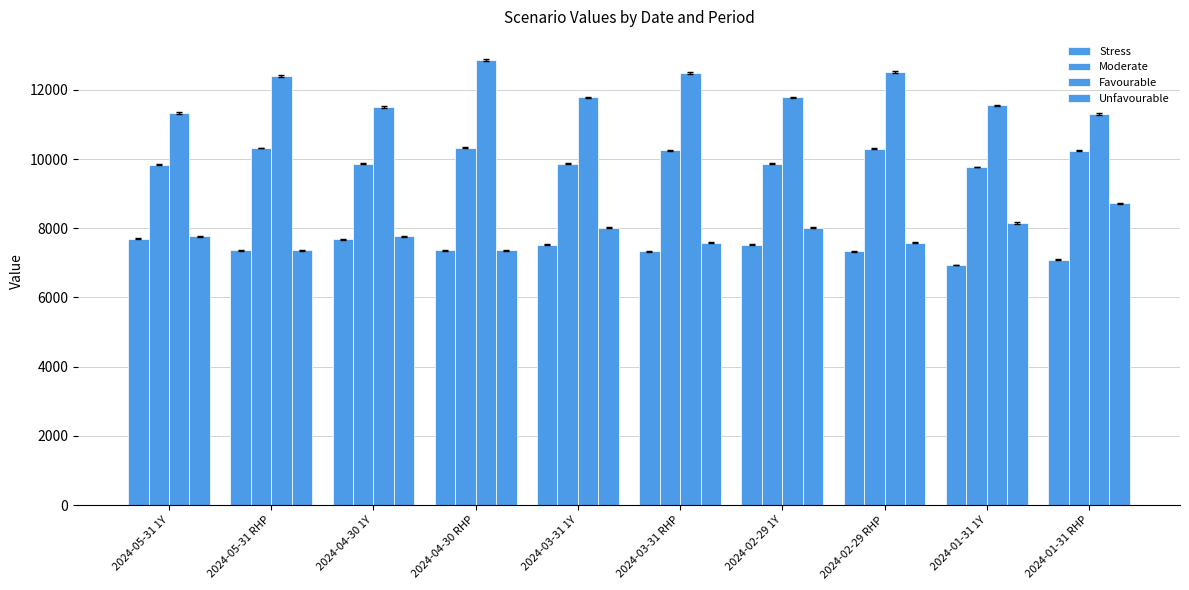

How many groups of bars are there?

10